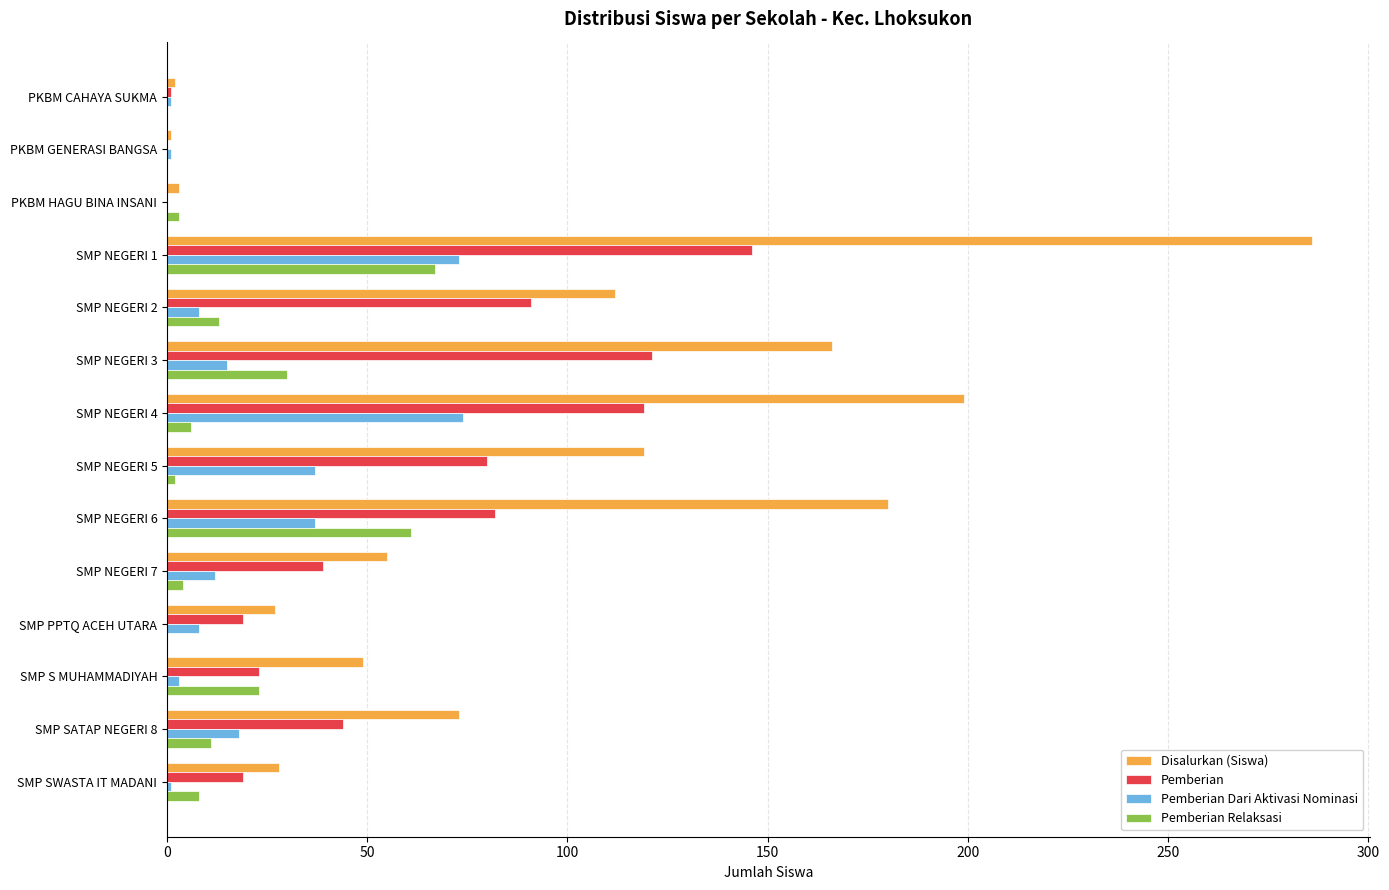

Between PKBM GENERASI BANGSA and SMP NEGERI 2, which series saw the biggest shift?

Disalurkan (Siswa)